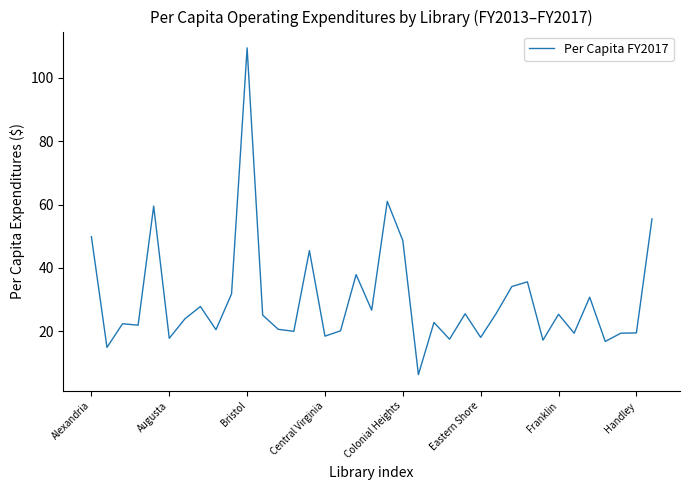

How many lines are shown in the chart?

1